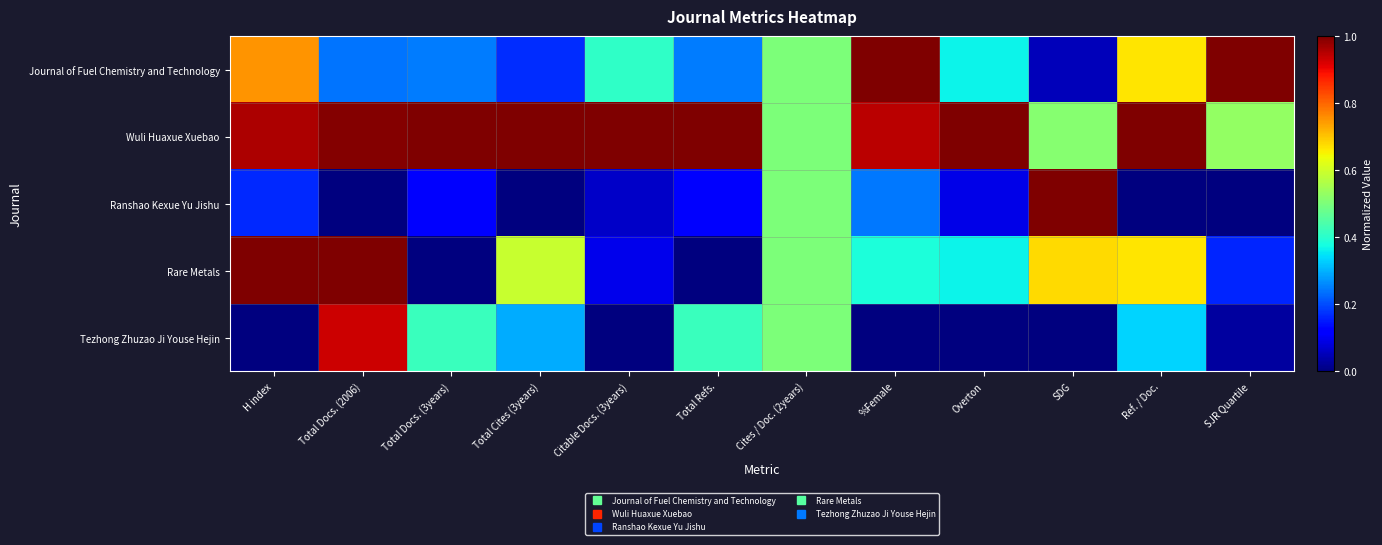

Rank the series by their maximum value, from lowest to highest.

Tezhong Zhuzao Ji Youse Hejin, Journal of Fuel Chemistry and Technology, Wuli Huaxue Xuebao, Ranshao Kexue Yu Jishu, Rare Metals